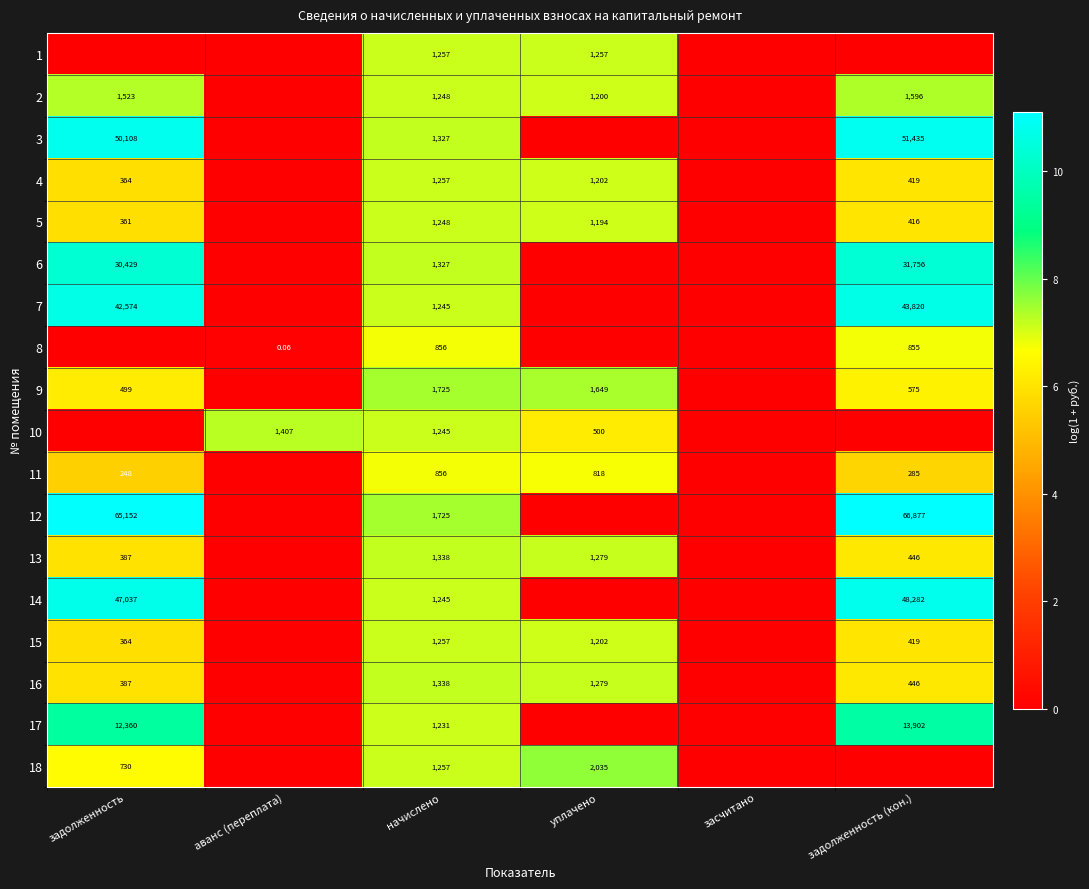

At задолженность (кон.), list the series in order from largest to smallest.

12, 3, 14, 7, 6, 17, 2, 8, 9, 13, 16, 4, 15, 5, 11, 1, 10, 18